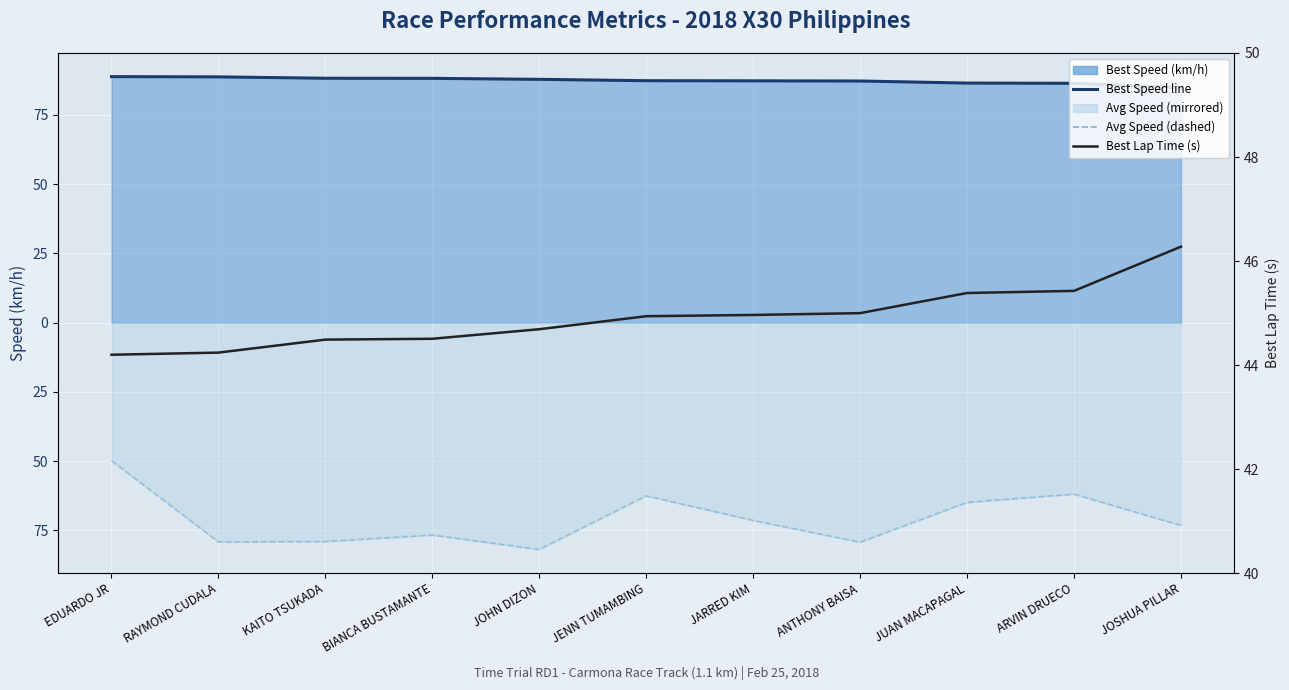

Which has a higher value, RAYMOND CUDALA or ARVIN DRUECO?

RAYMOND CUDALA